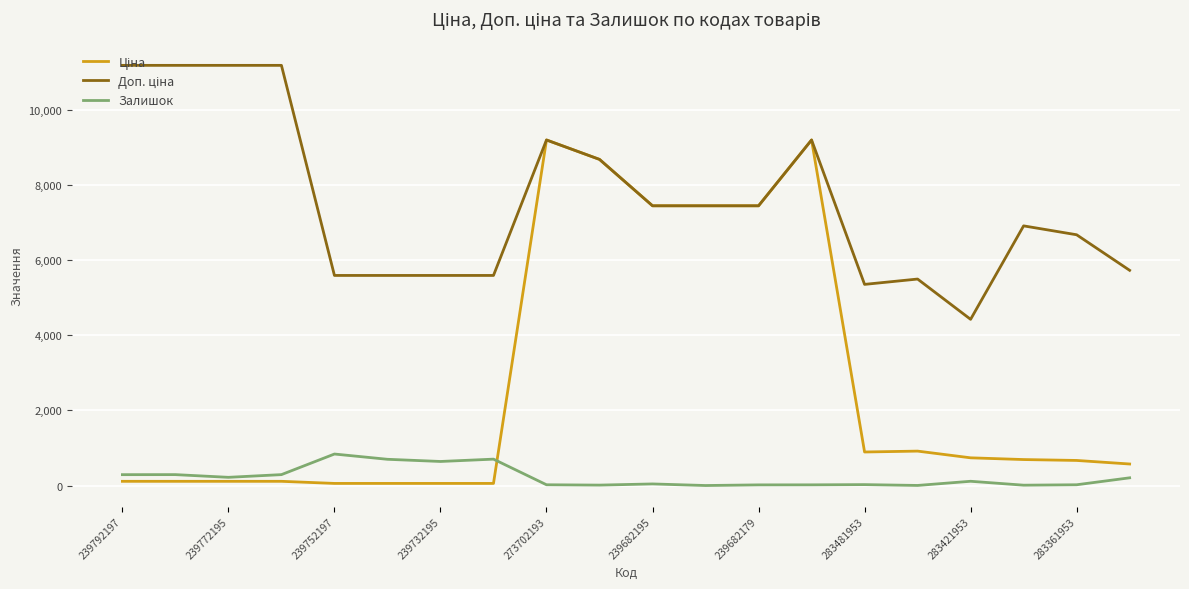

What is the maximum value shown in the chart?

11182.0